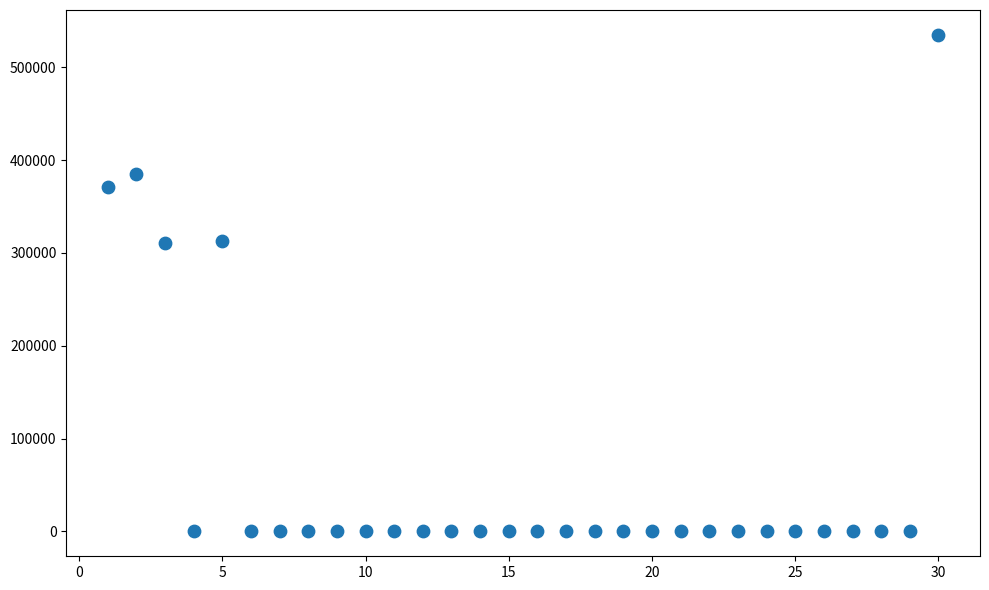

What is the range of X values (max minus min)?

29